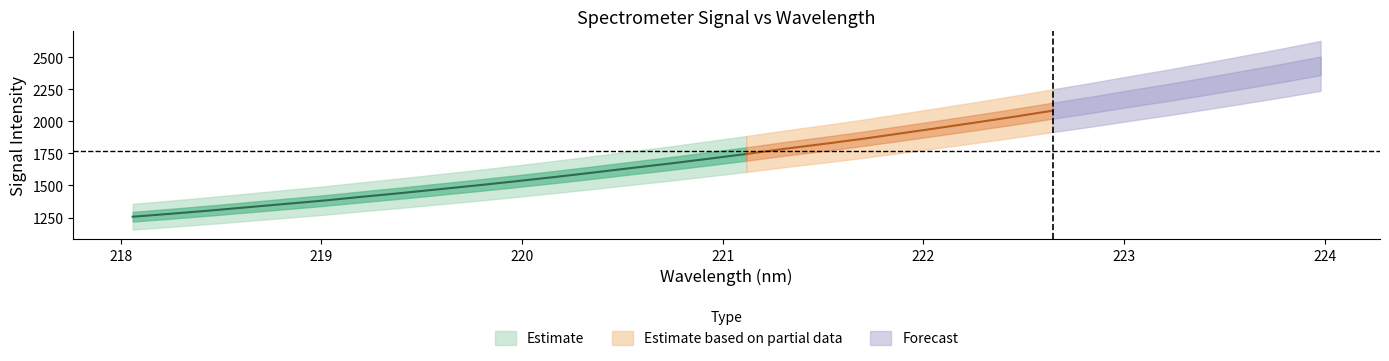

Where does the x series first go above 221?

16